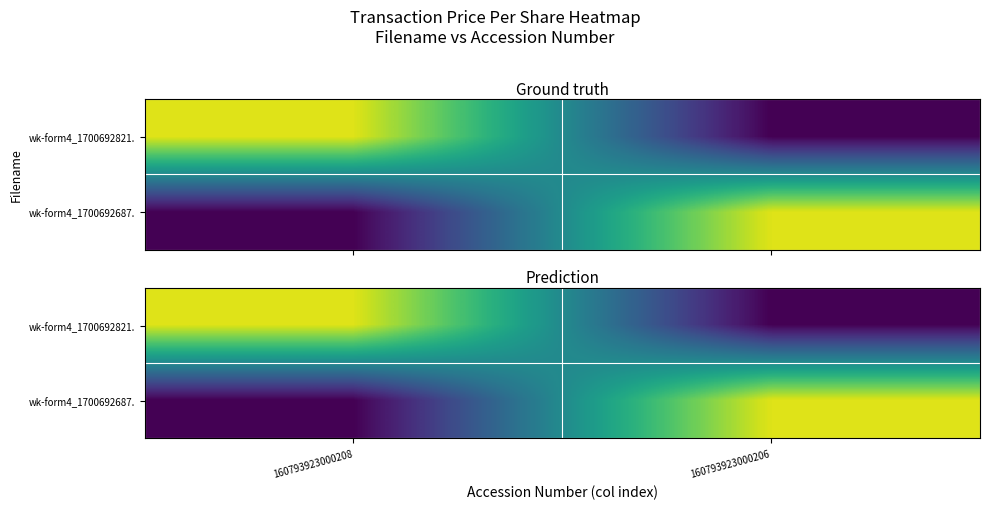

Between 160793923000208 and 160793923000206, which is larger?

160793923000208